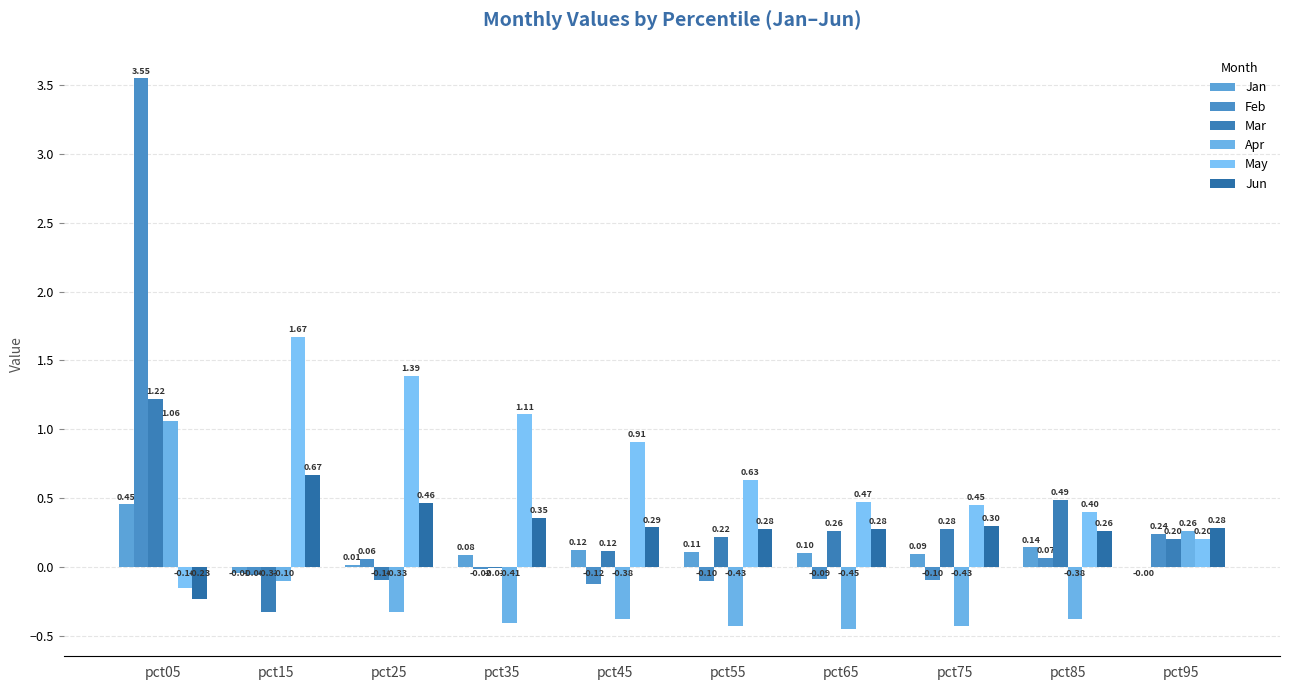

Count the number of data series in this chart.

6